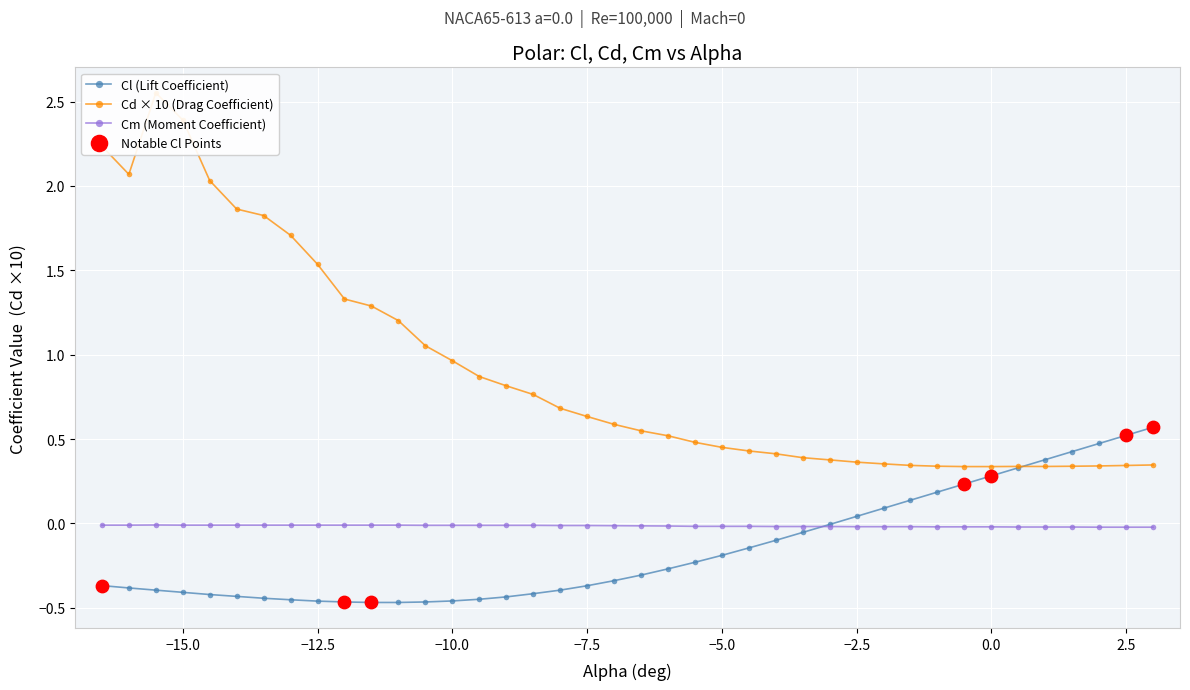

True or false: Cl (Lift Coefficient) has a value of -0.2 at −5.0.

True